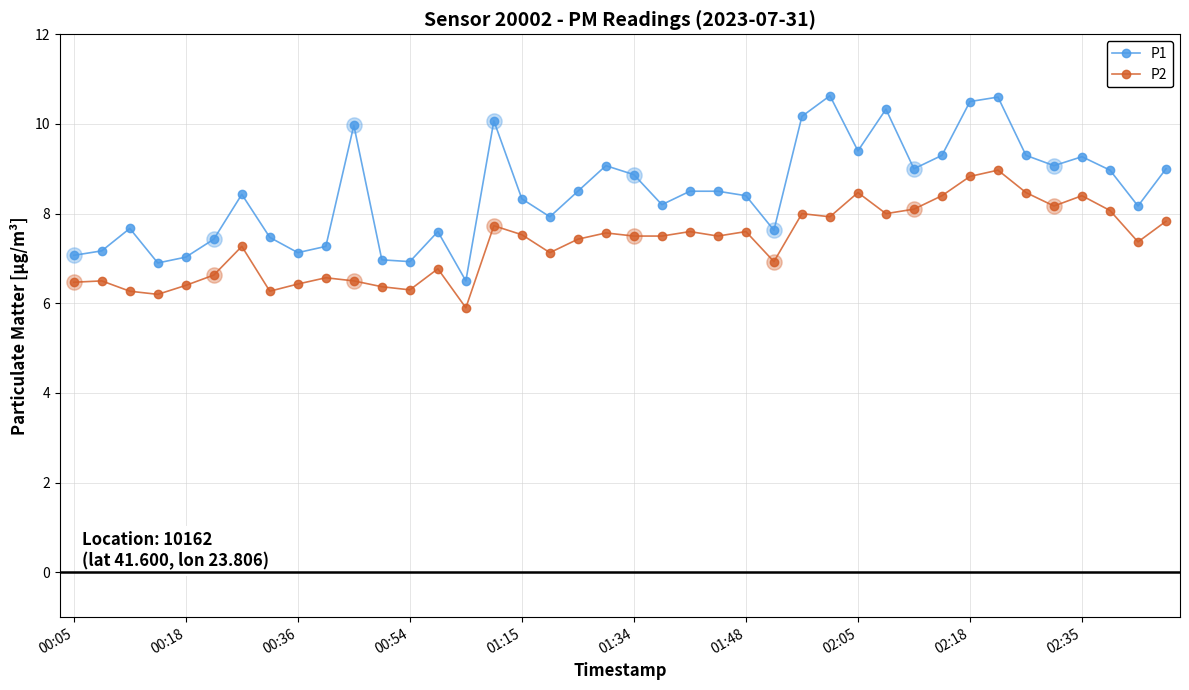

Which series has the largest total across all categories?

P1